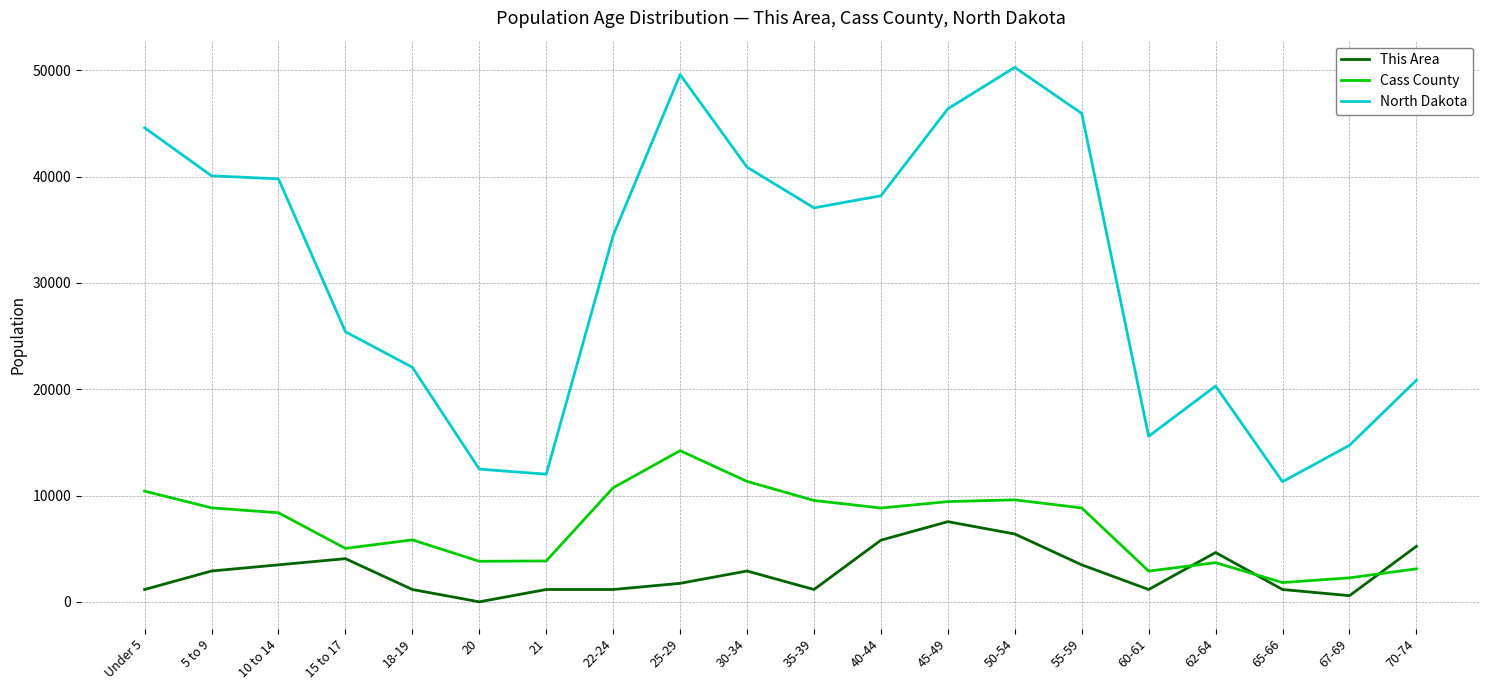

What are all the series names shown in the legend?

This Area, Cass County, North Dakota